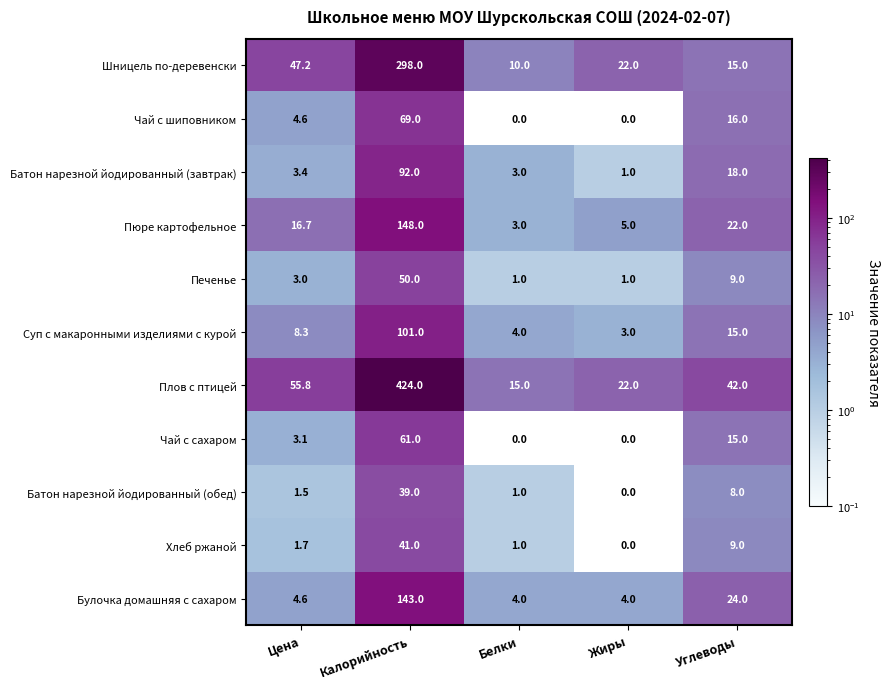

At which category does the chart reach its peak across all series?

Калорийность